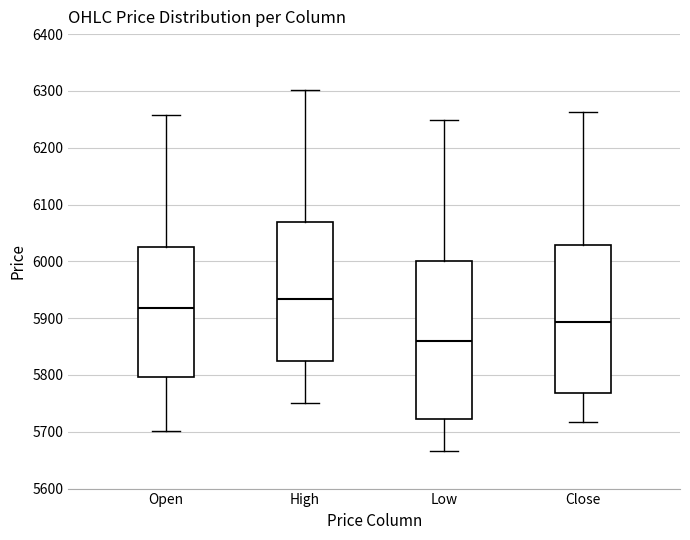

Reading left to right, read every box against the y-axis: the position of its median line, the range the box covers, and the ends of its whiskers. The values are not printed on the chart, so give them approximately, as read against the axis.

Open: median 5920, box 5800 to 6030, whiskers 5700 to 6260
High: median 5930, box 5820 to 6070, whiskers 5750 to 6300
Low: median 5860, box 5720 to 6000, whiskers 5670 to 6250
Close: median 5890, box 5770 to 6030, whiskers 5720 to 6260